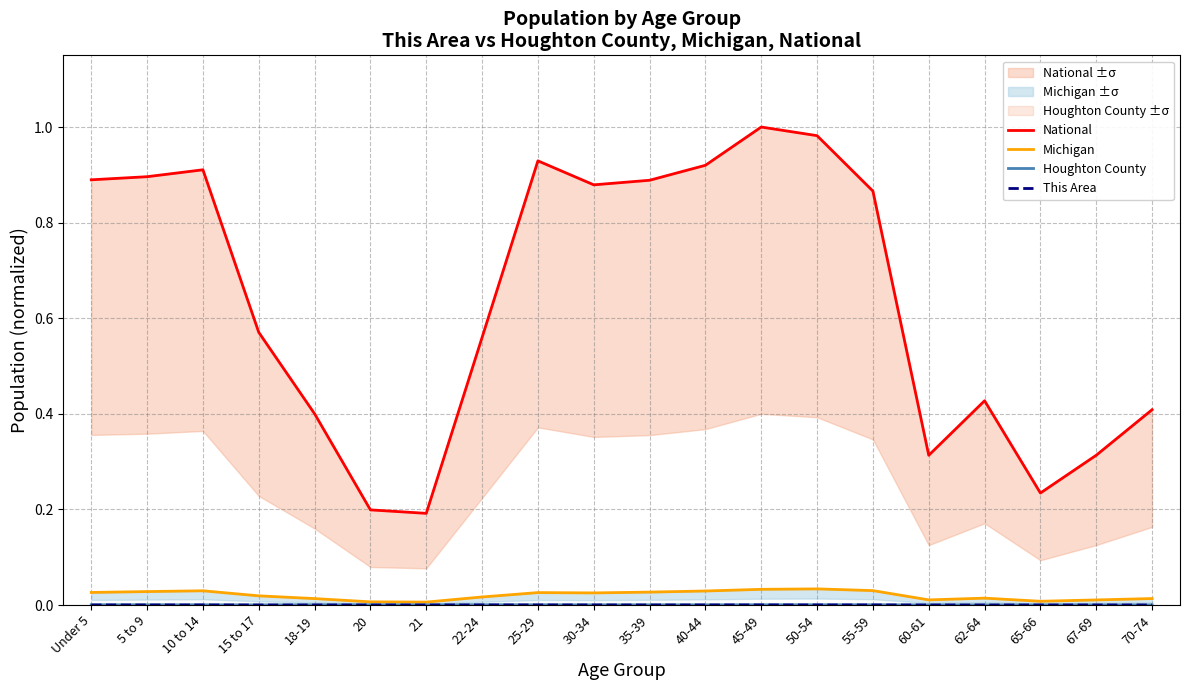

At which category does National reach its first local valley?

21